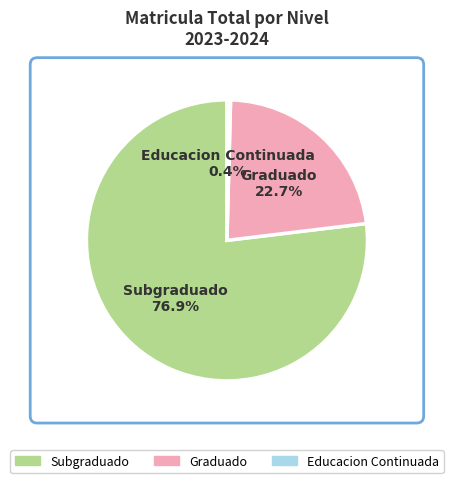

Does Subgraduado represent more than half of the total?

Yes